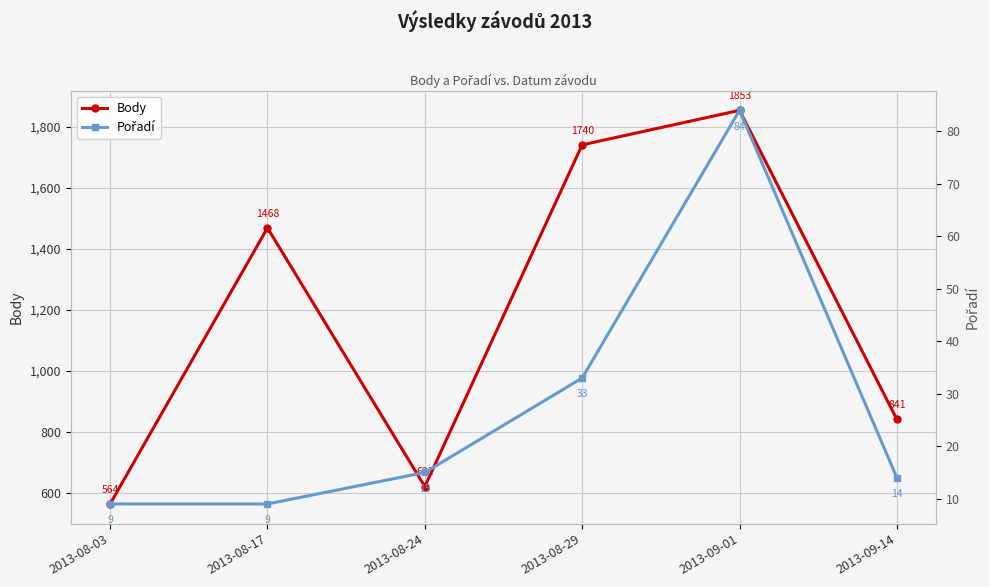

What is the greatest value displayed?

1853